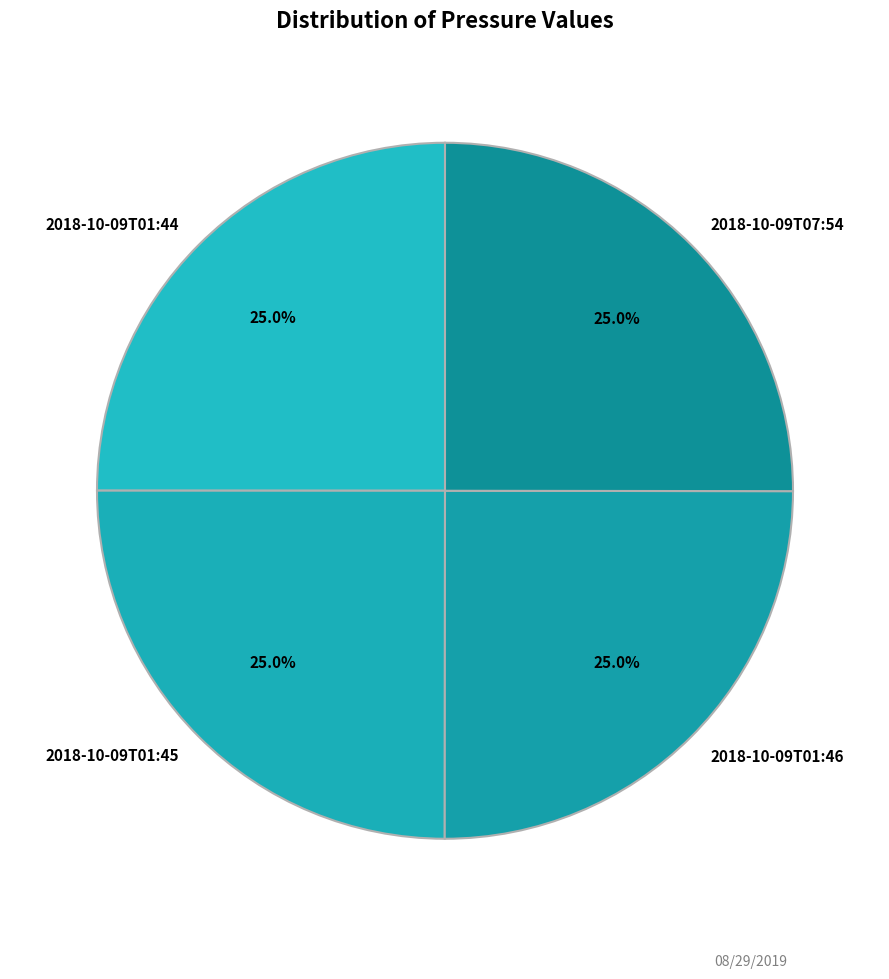

What is the ratio of the value at 2018-10-09T01:44 to the value at 2018-10-09T01:45?

1.0